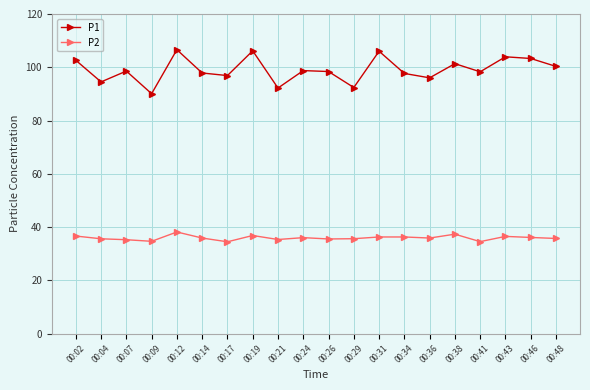

Count the number of categories in the chart.

20